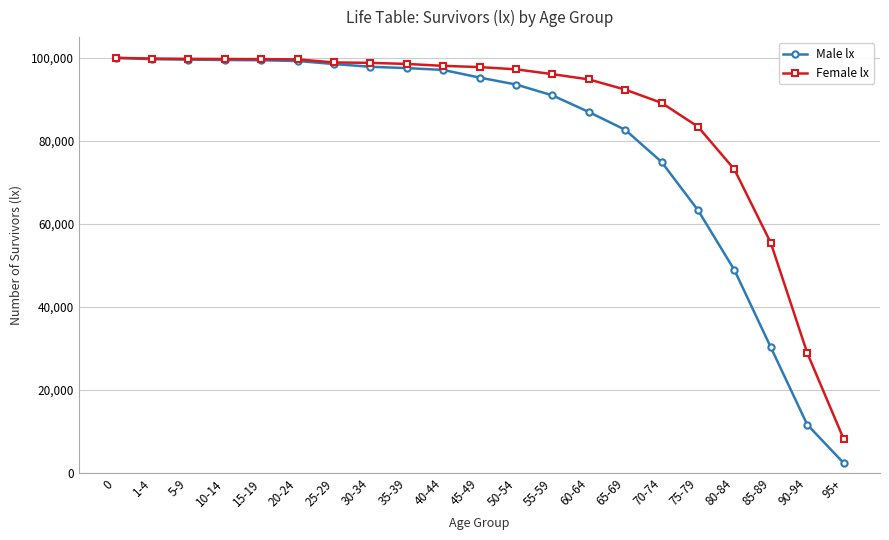

What is the average value of the Male lx series?

79494